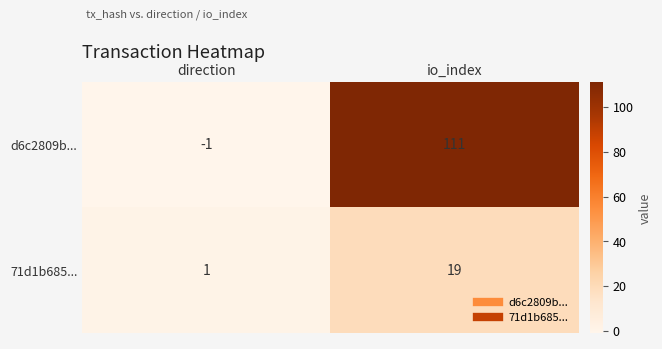

Reading left to right, extract all data points from this chart.

d6c2809b...: -1	111
71d1b685...: 1	19